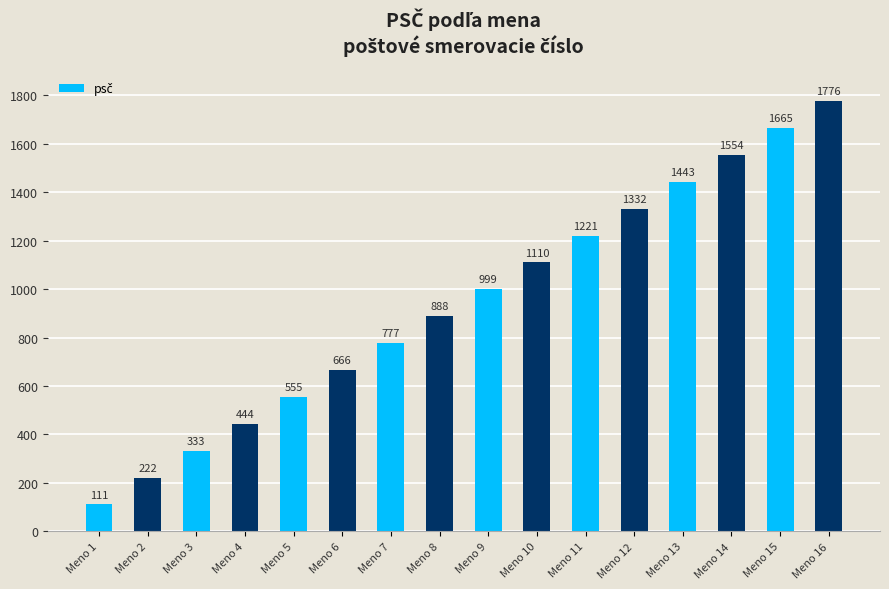

Reading left to right, transcribe all the data shown in this chart.

111	222	333	444	555	666	777	888	999	1110	1221	1332	1443	1554	1665	1776